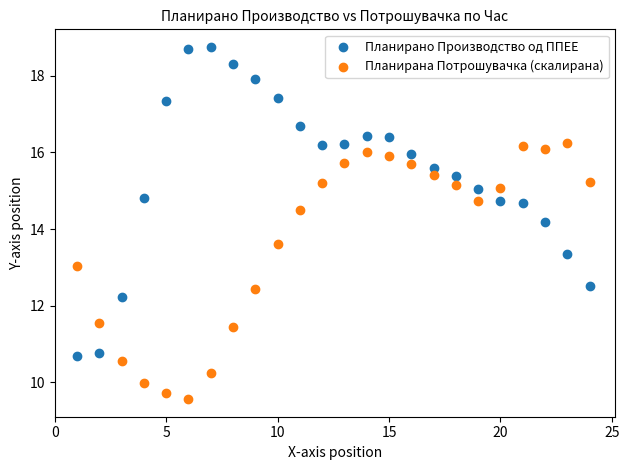

In the Планирано Производство од ППЕЕ series, what Y value is closest to 14?

14.2